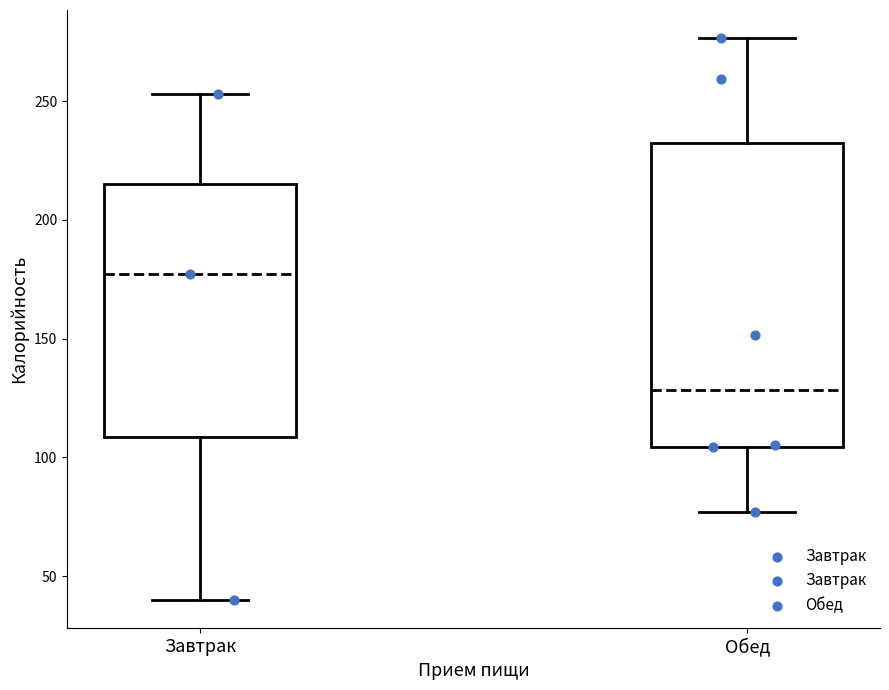

Where does the median line of the box for Обед sit on the y-axis? The values are not printed on the chart, so give them approximately, as read against the axis.

130